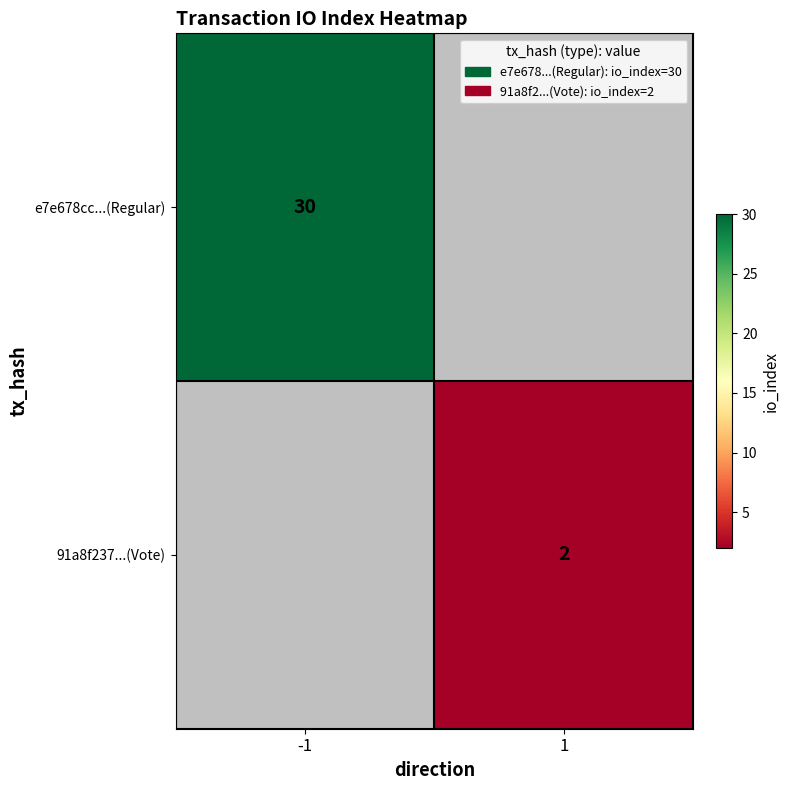

The 91a8f237...(Vote) series shows 2 at 1. True or false?

True